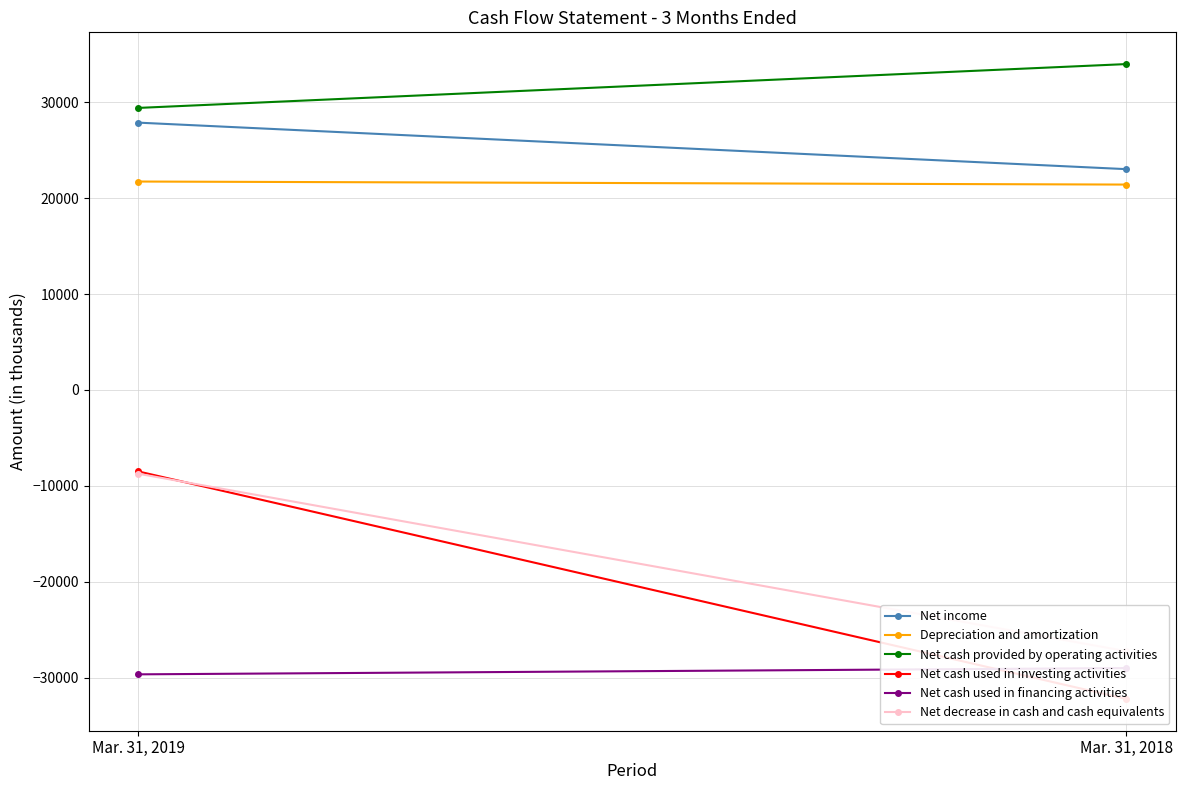

What is the total value across all series at Mar. 31, 2019?

32171